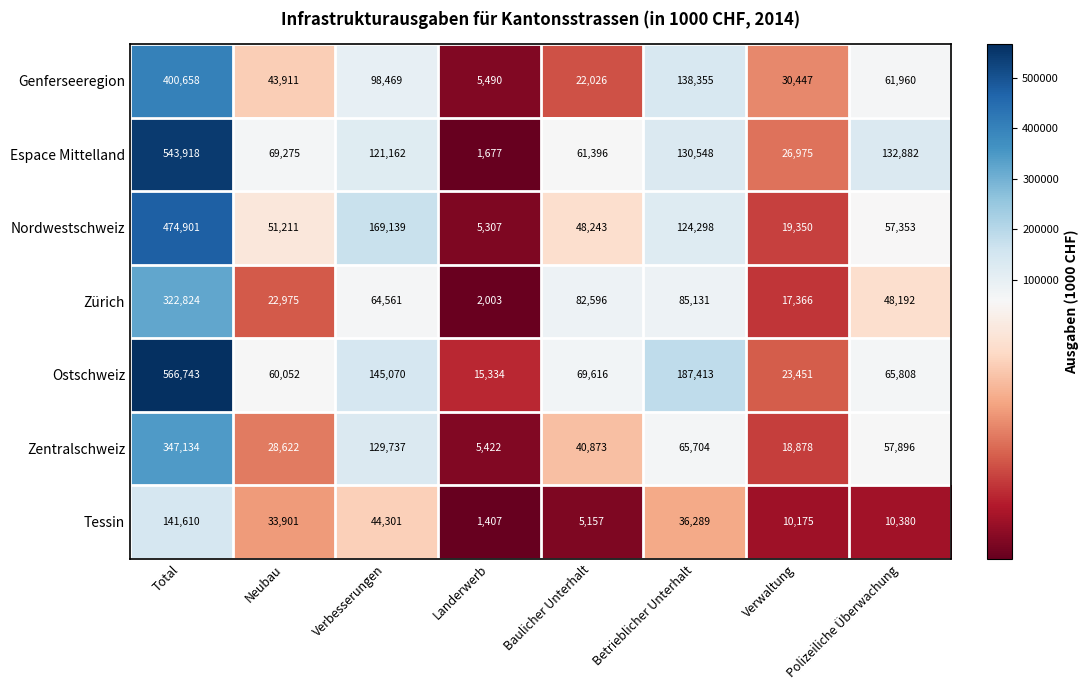

Which series changed the most between Neubau and Betrieblicher Unterhalt?

Ostschweiz